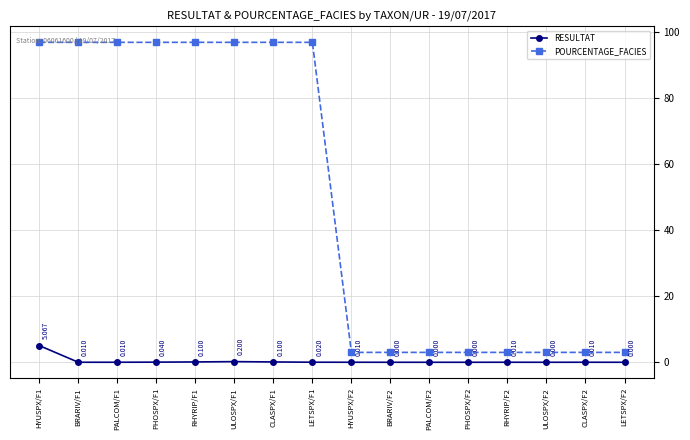

True or false: RESULTAT has more than 1 interior local peaks.

True